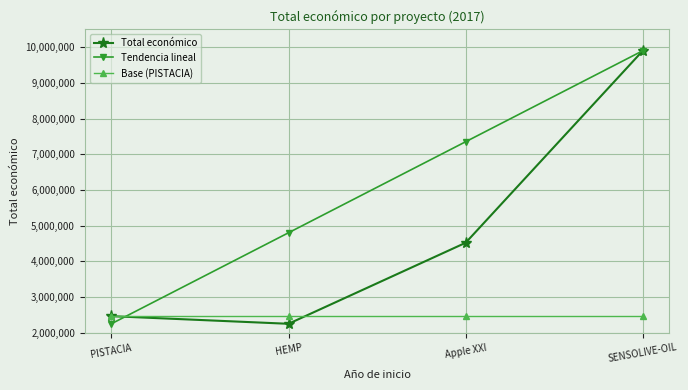

List the labels in order of Tendencia lineal value, smallest first.

PISTACIA, HEMP, Apple XXI, SENSOLIVE-OIL